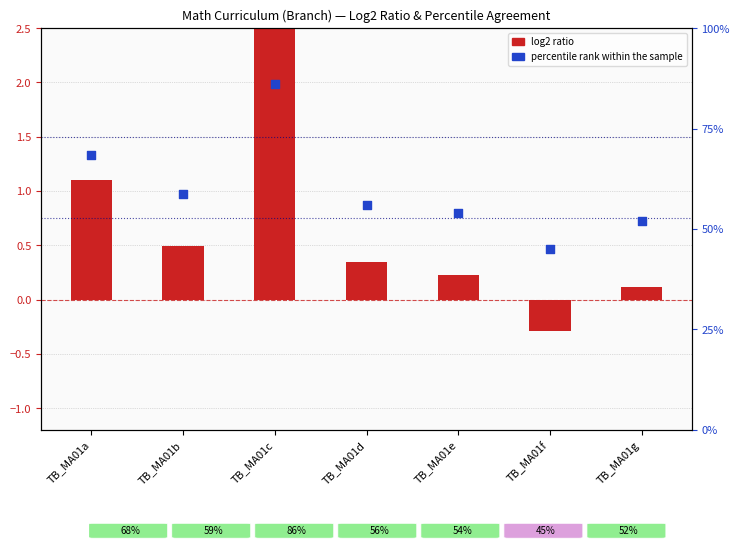

Which series contains the lowest Y value?

log2 ratio